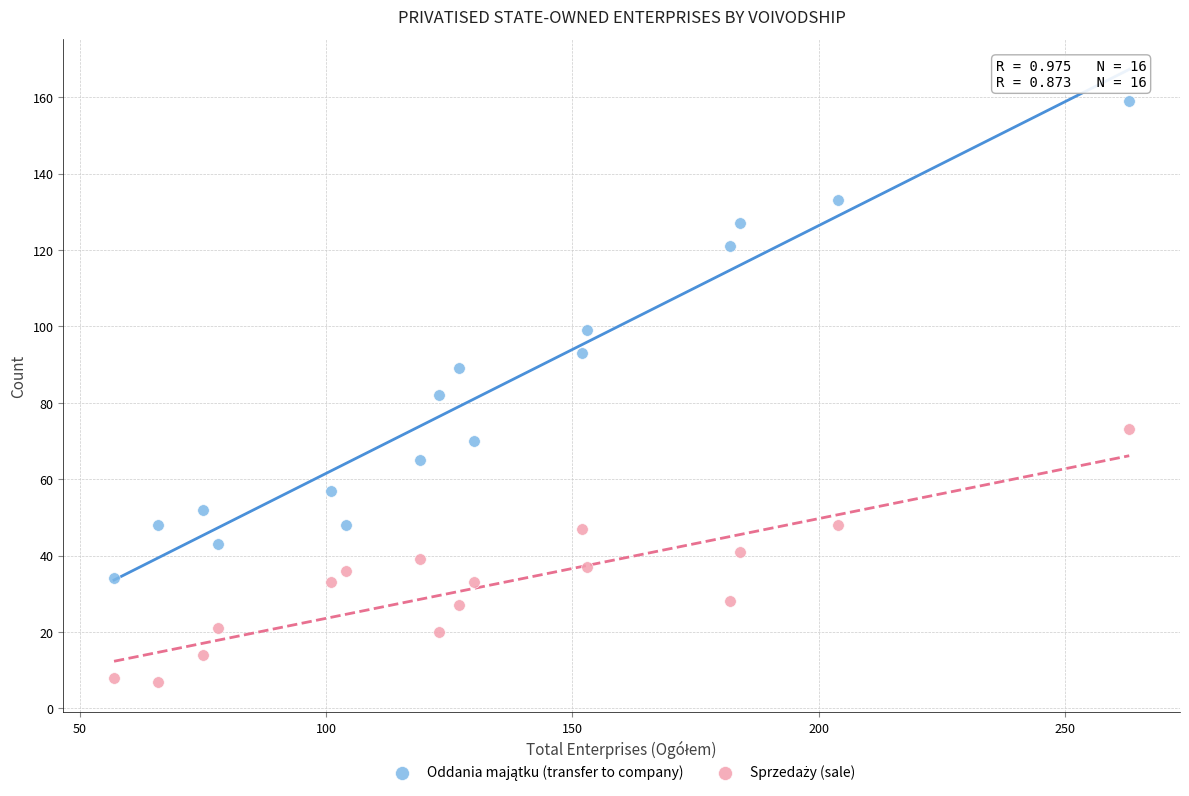

Across all data points, what is the range of X values (max minus min)?

206